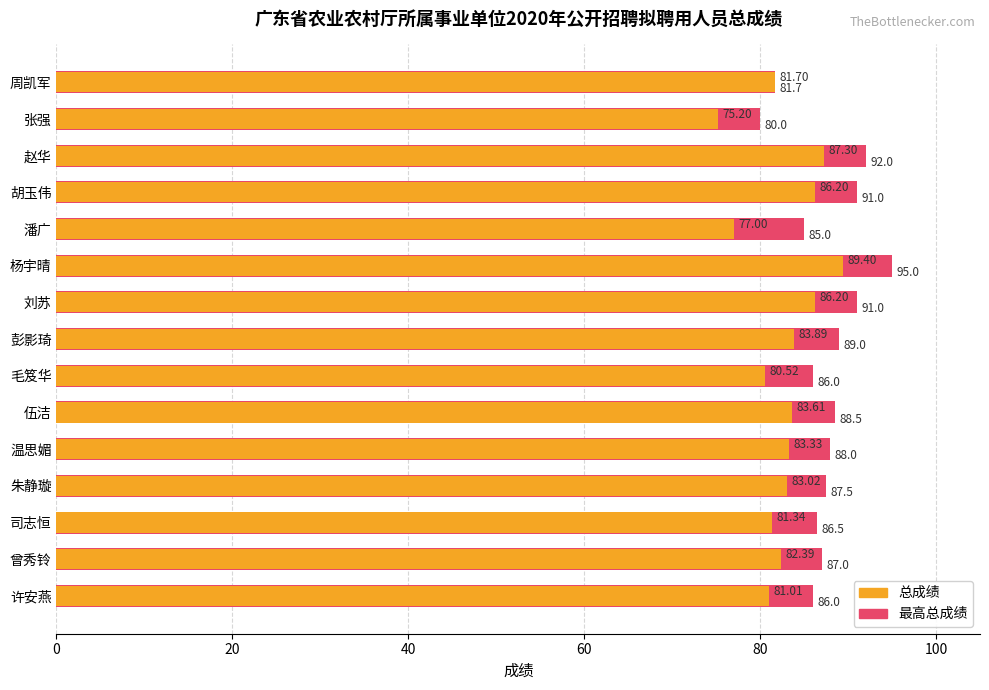

What is the average value of the 总成绩 series?

82.8